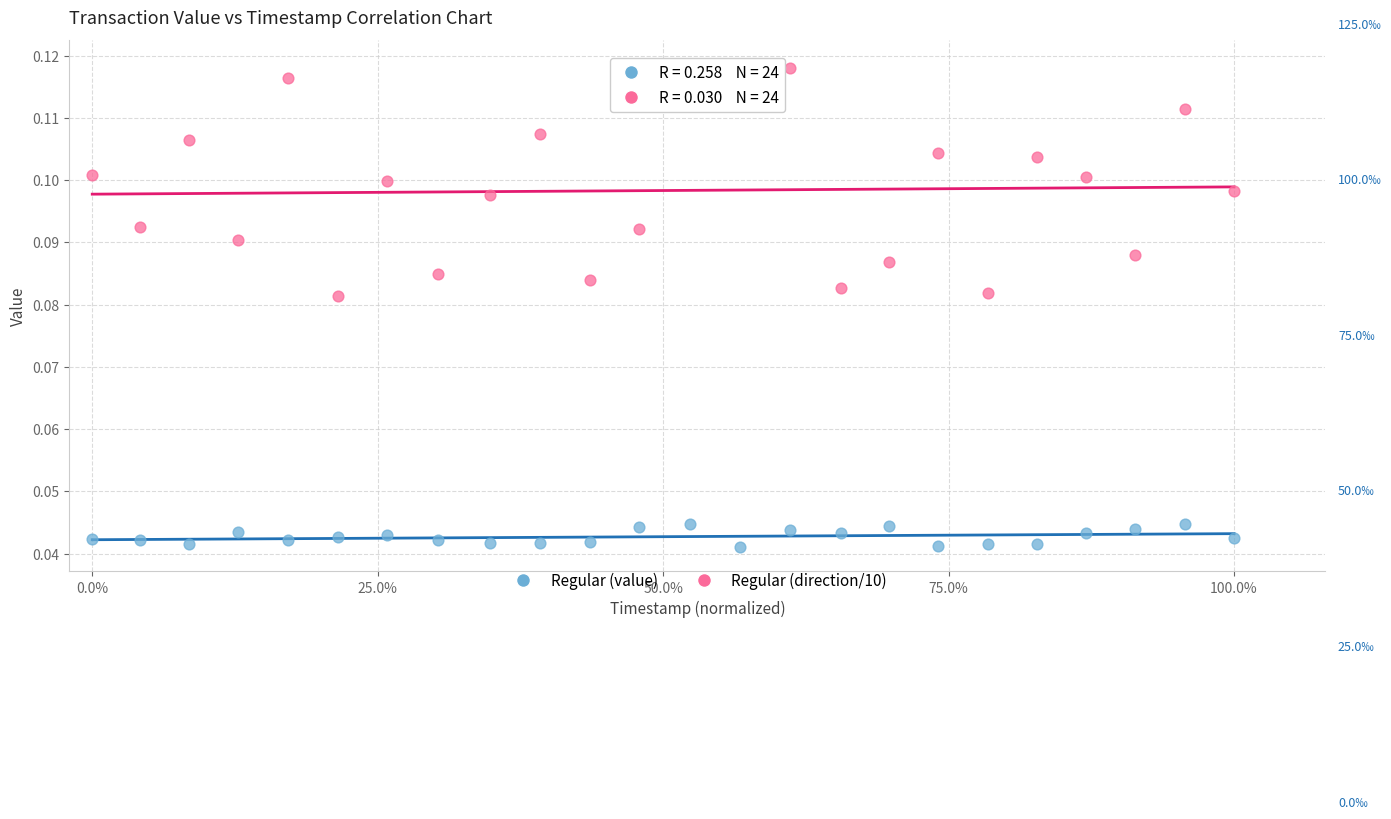

Across all data points, what is the range of X values (max minus min)?

1.0